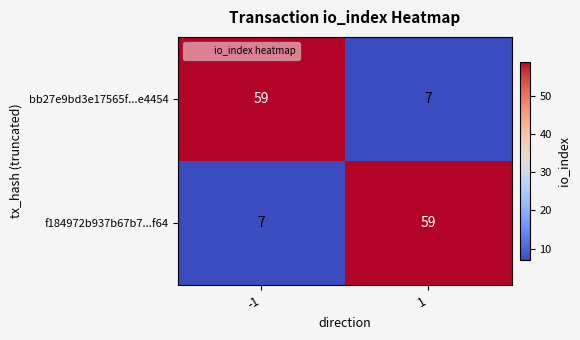

What is the difference between the f184972b937b67b7...f64 values at 1 and -1?

52